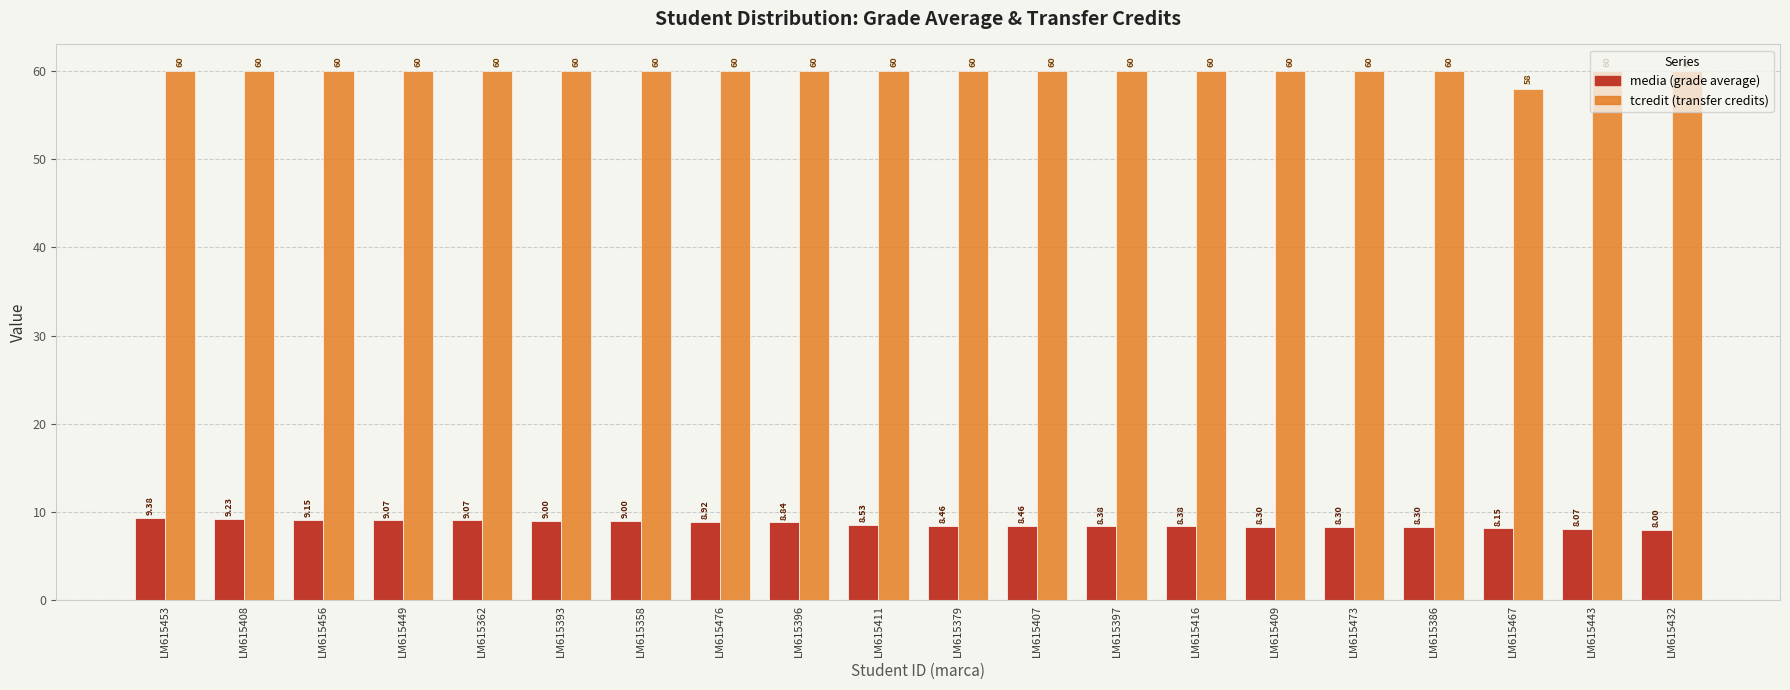

What is the label of the 9th bar from the right?

LM615407